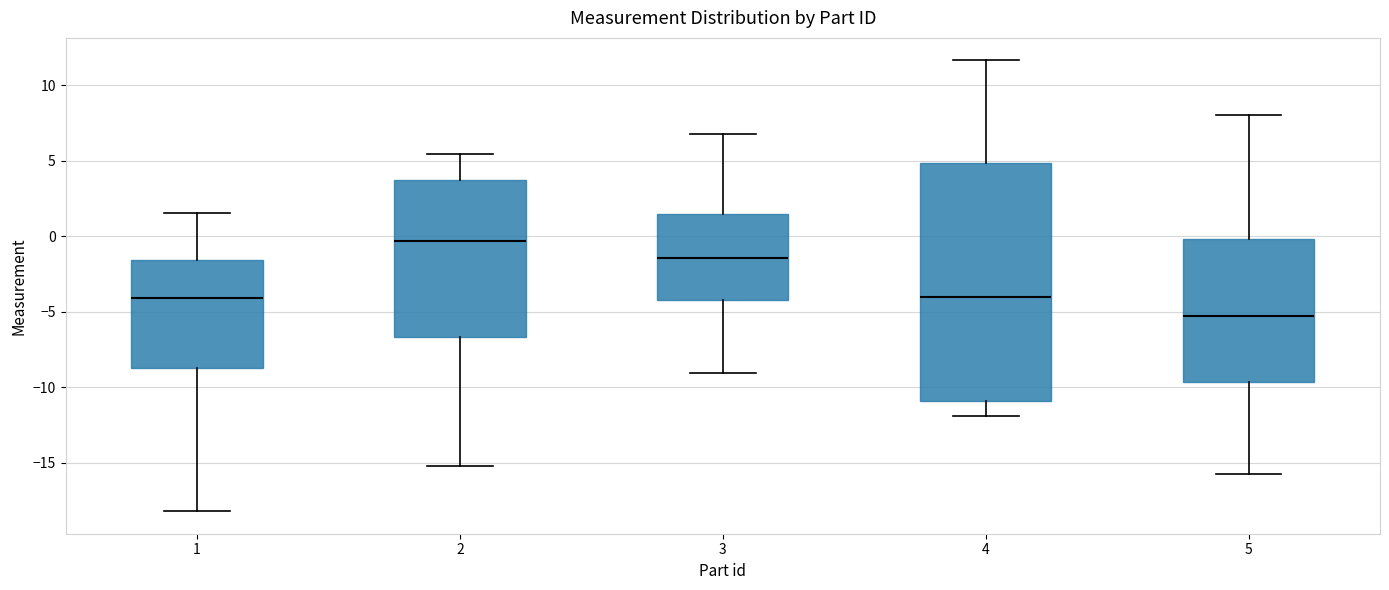

Which box is the tallest, from its lower edge to its upper edge?

4